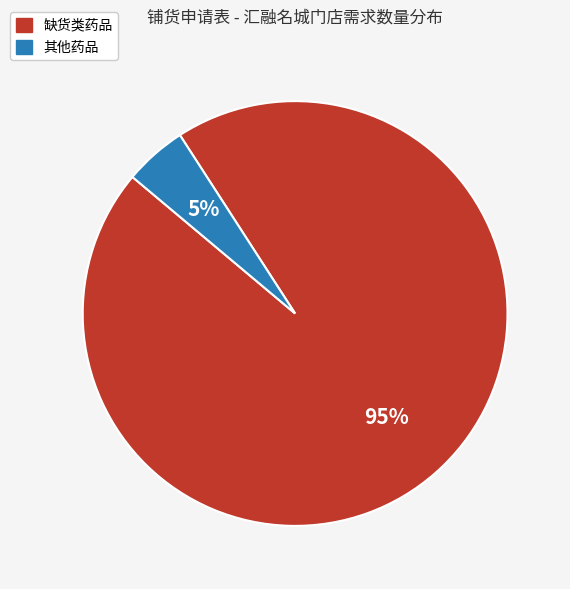

How many segments does this pie chart have?

2